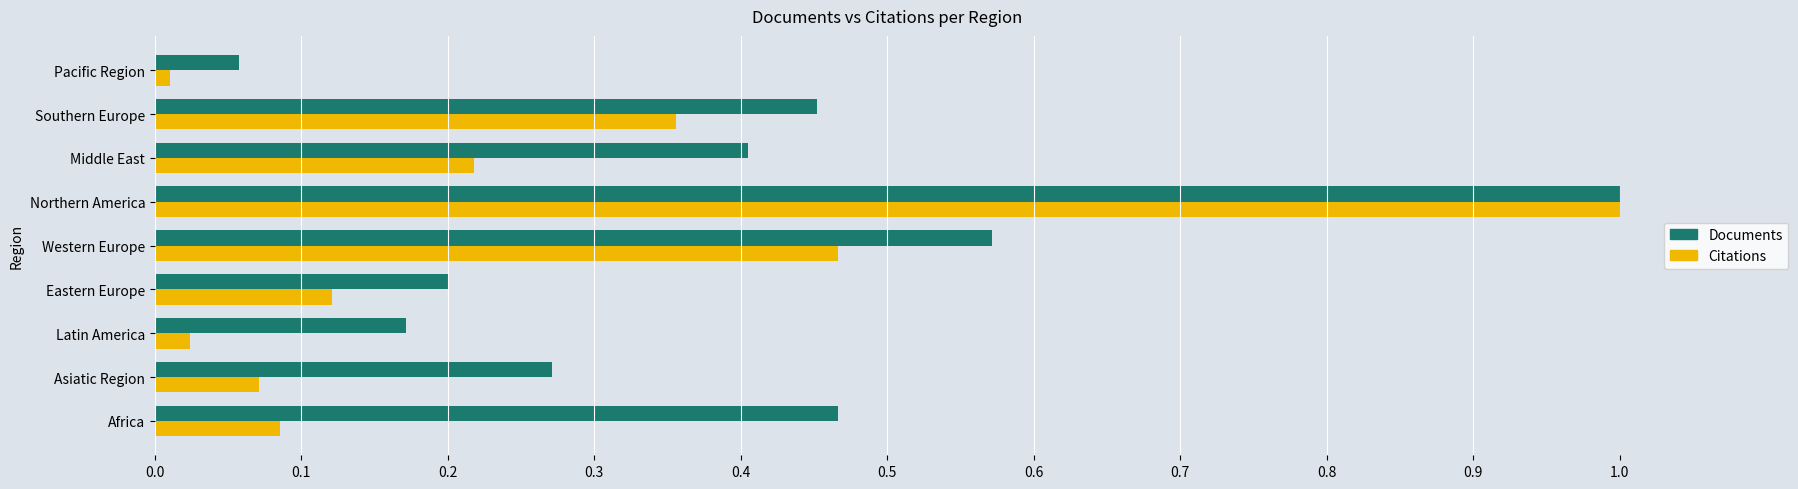

Rank the series by their average value, from highest to lowest.

Documents, Citations